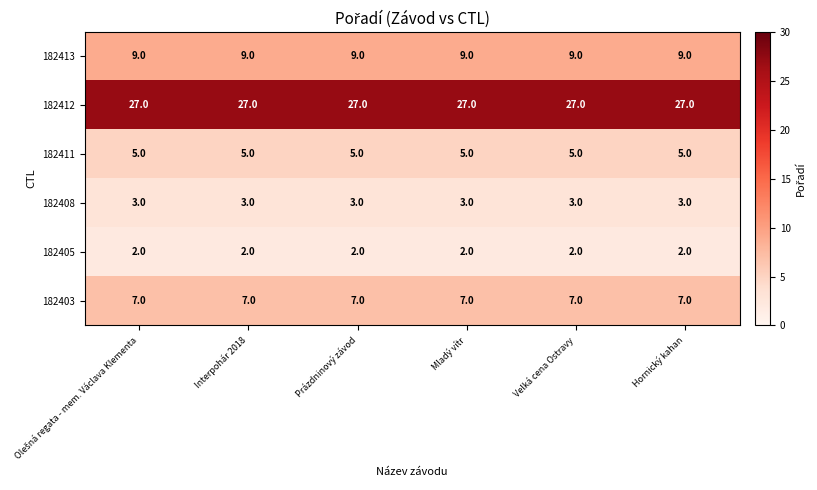

At how many categories does at least one series exceed 14?

6